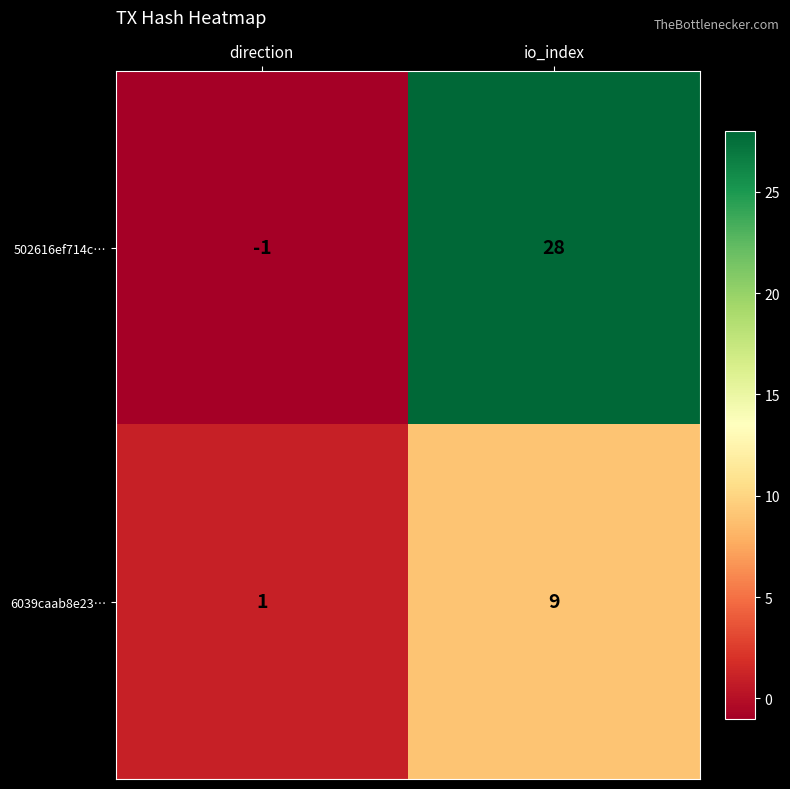

At which label is 502616ef714c… closest to 13?

direction